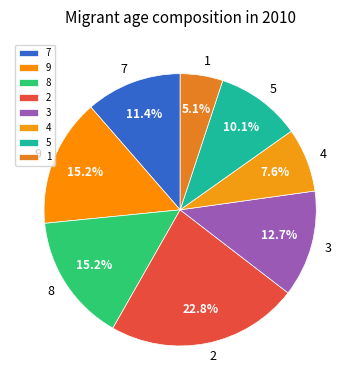

To the nearest percent, what portion does 3 represent?

13%